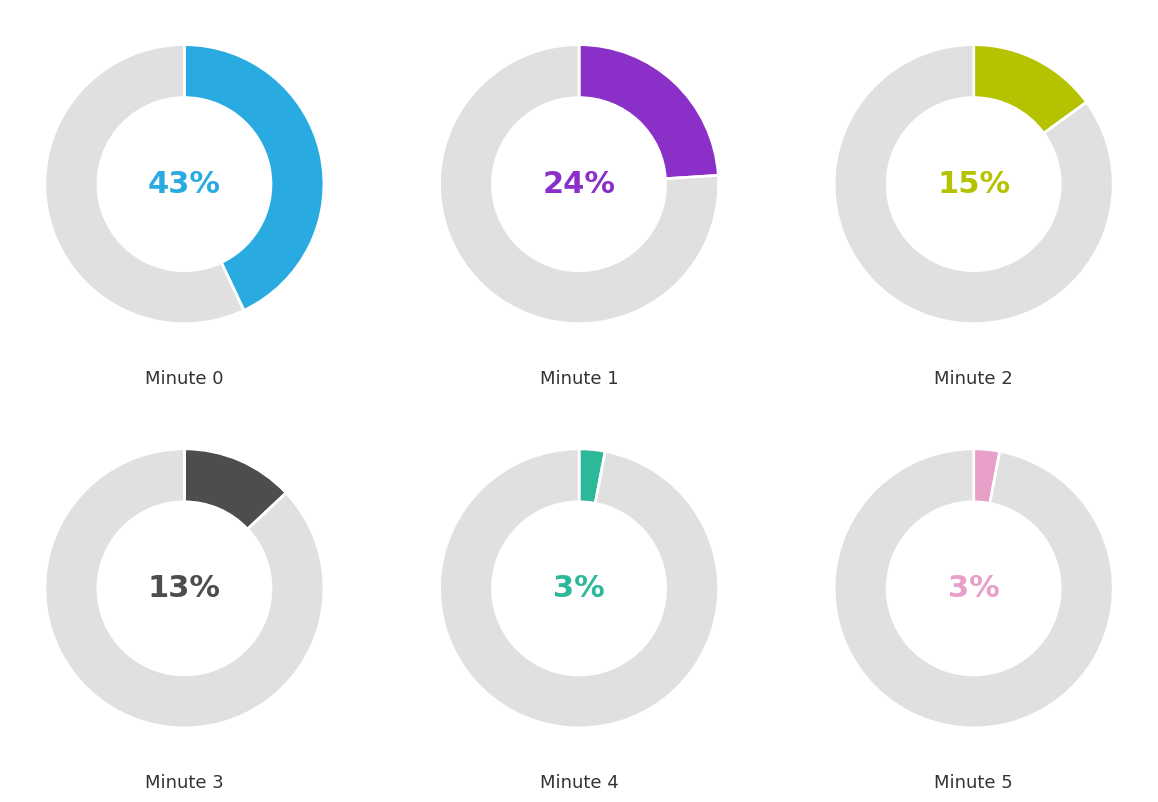

Is there any slice that represents more than half of the pie?

No